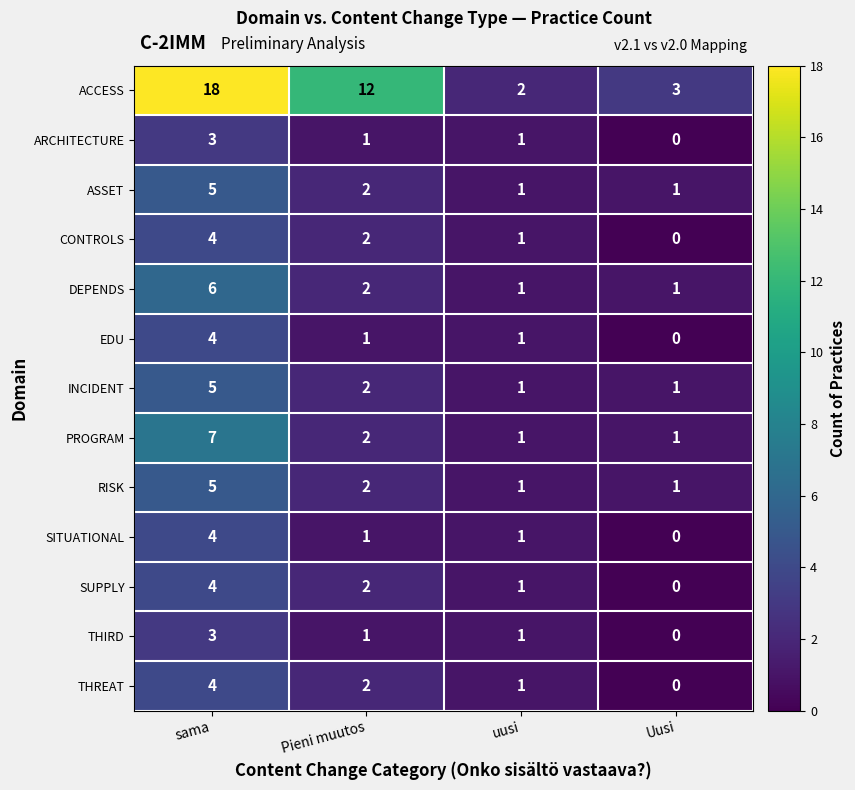

What is the sum of all ARCHITECTURE values?

5